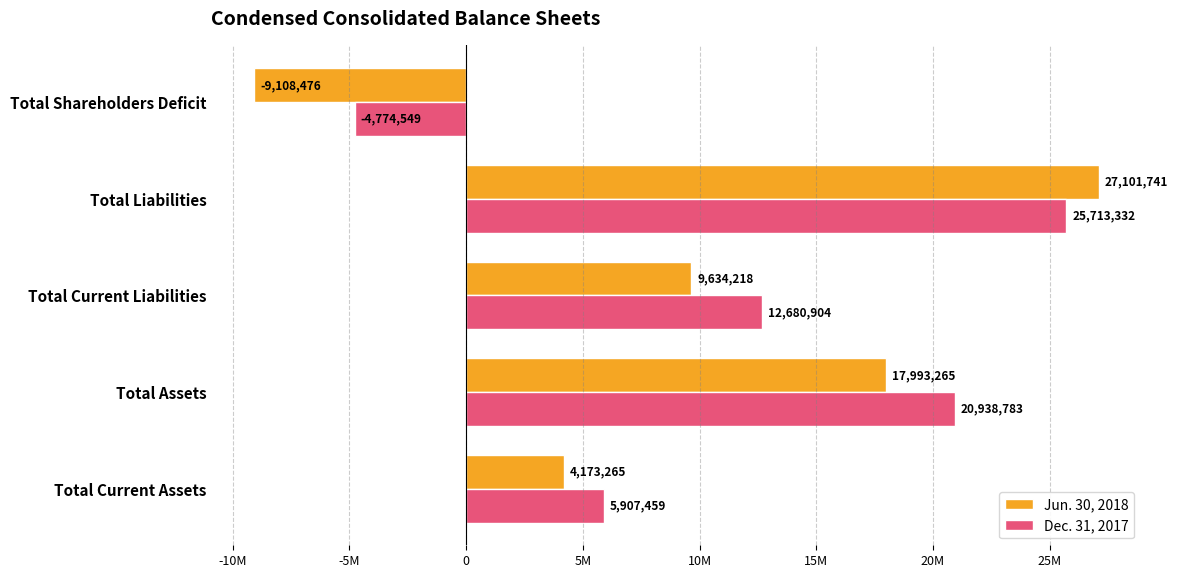

Rank the series by their maximum value, from lowest to highest.

Dec. 31, 2017, Jun. 30, 2018